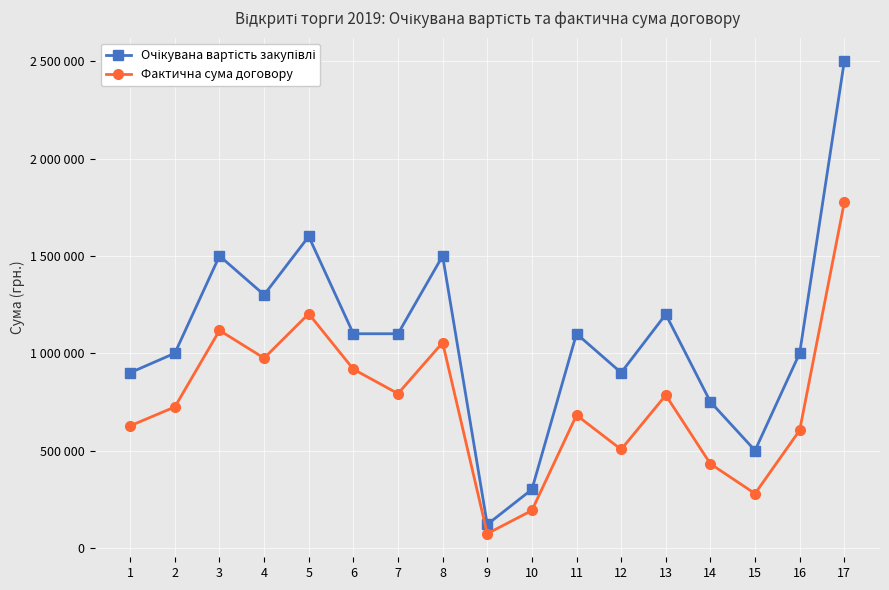

Where does the Очікувана вартість закупівлі series first go above 1100000?

3